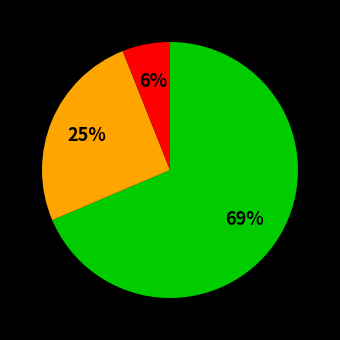

To the nearest percent, what is the average slice percentage?

33%